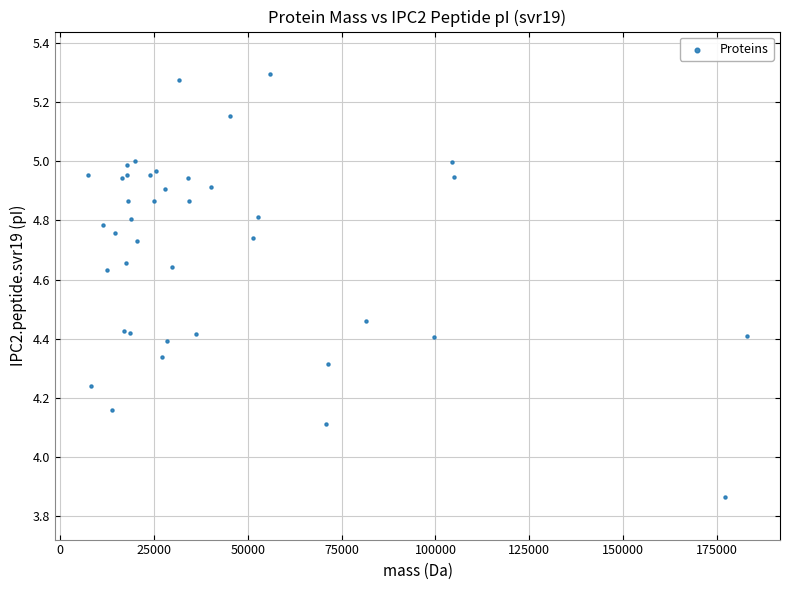

What Y value in the scatter plot is closest to 4?

4.1